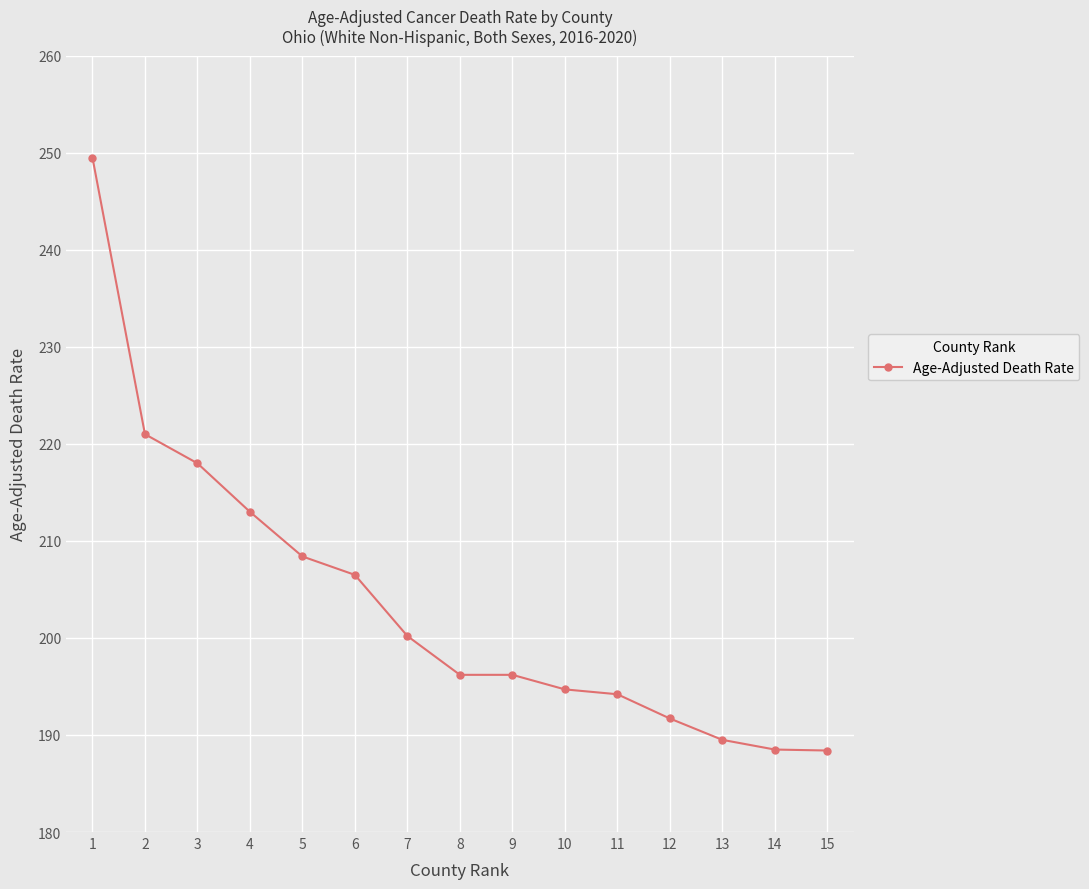

Which has a higher value, 5 or 2?

2